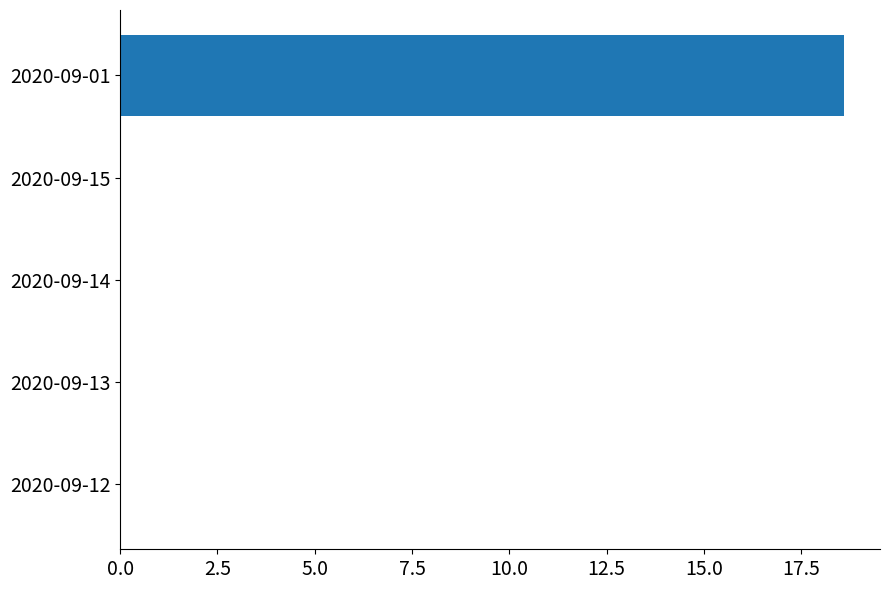

What is the sum of all values?

18.6